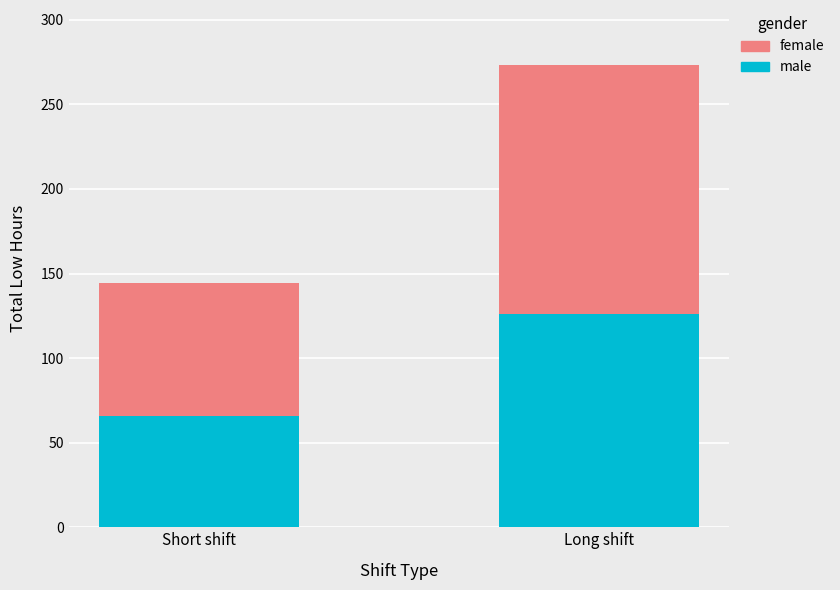

Does the chart contain any negative values?

No